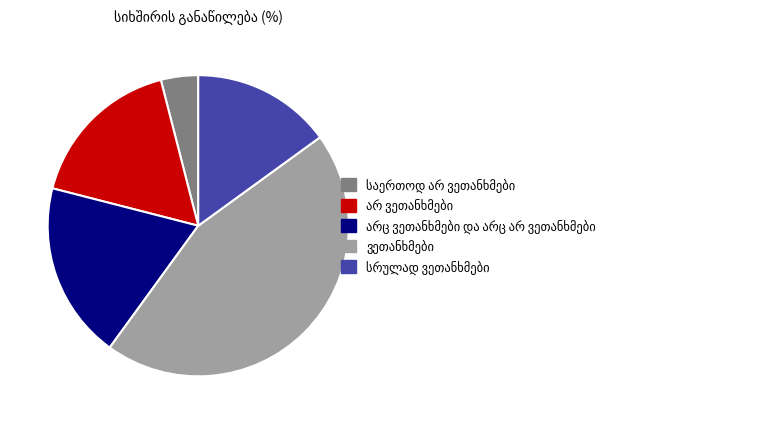

Is there a majority slice in this chart?

No